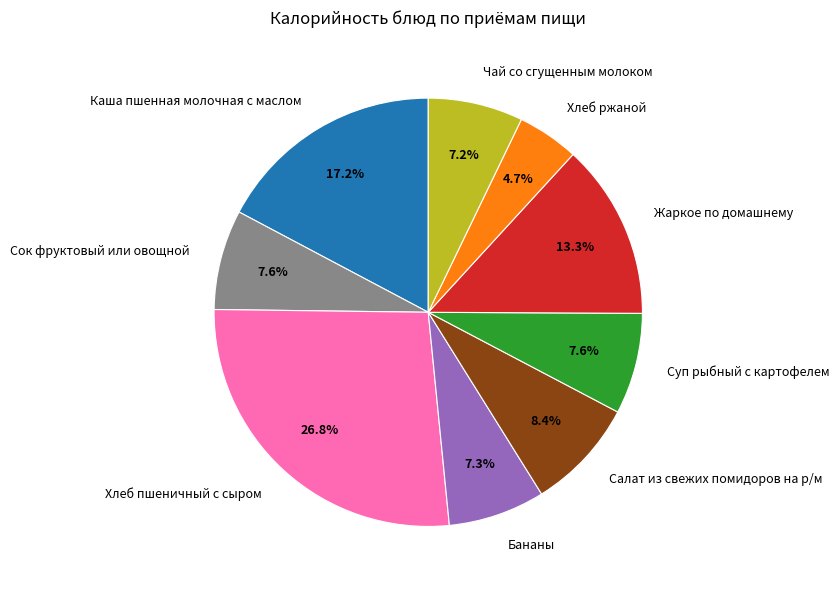

To the nearest percent, what is the combined percentage of Жаркое по домашнему and Салат из свежих помидоров на р/м?

22%